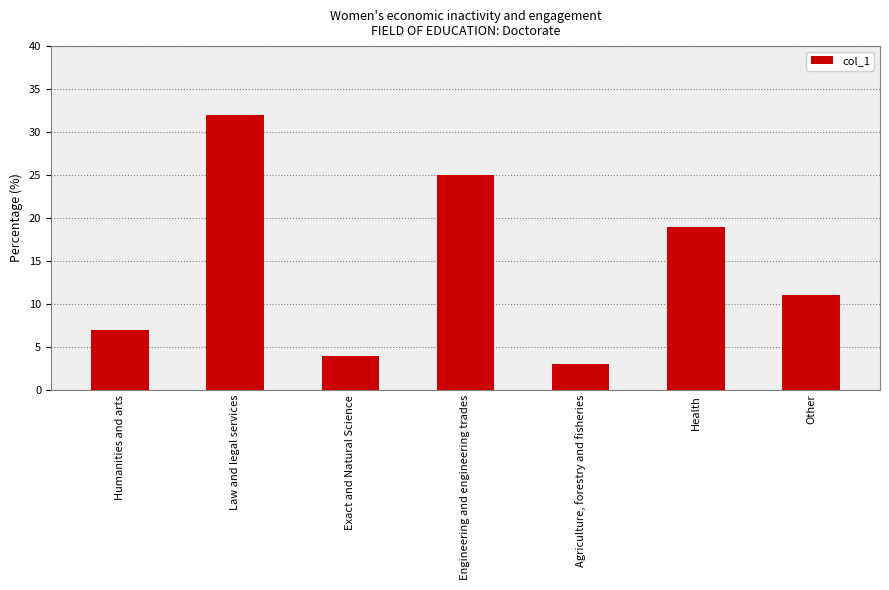

What is the smallest value displayed?

3